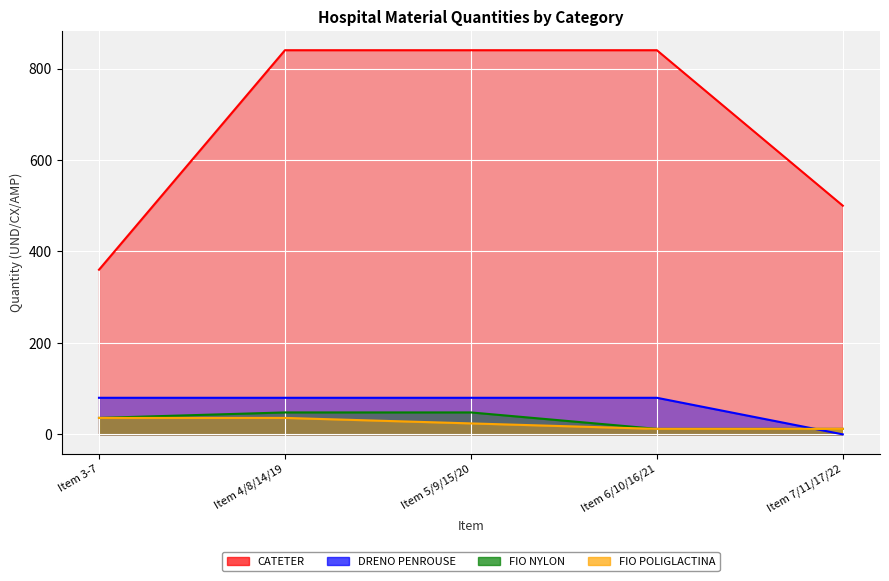

What is the difference between the second highest and second lowest values in the FIO POLIGLACTINA series?

24